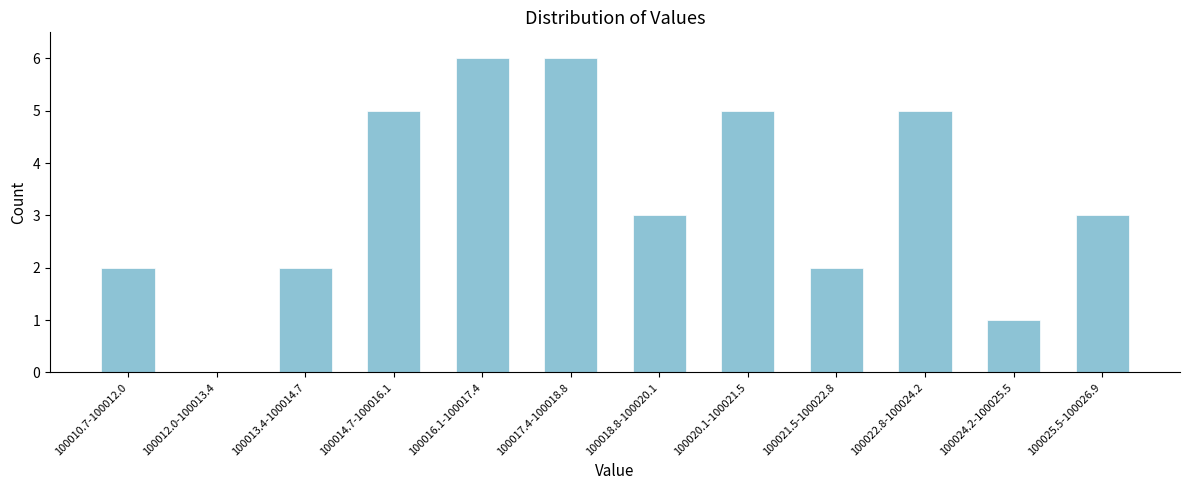

Reading left to right, what are all the values shown in this chart?

100010.7-100012.0=2	100012.0-100013.4=0	100013.4-100014.7=2	100014.7-100016.1=5	100016.1-100017.4=6	100017.4-100018.8=6	100018.8-100020.1=3	100020.1-100021.5=5	100021.5-100022.8=2	100022.8-100024.2=5	100024.2-100025.5=1	100025.5-100026.9=3